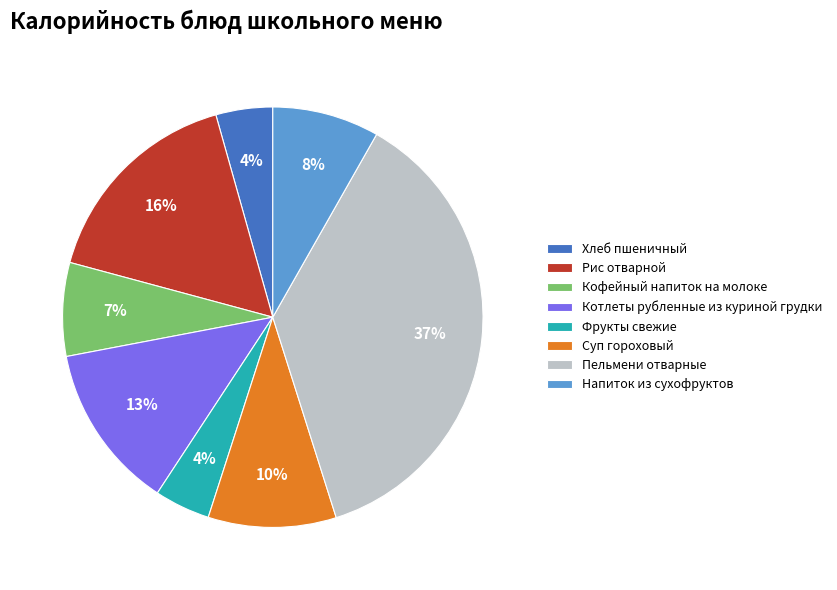

To the nearest percent, what is the difference between the Котлеты рубленные из куриной грудки and Кофейный напиток на молоке slice percentages?

6%